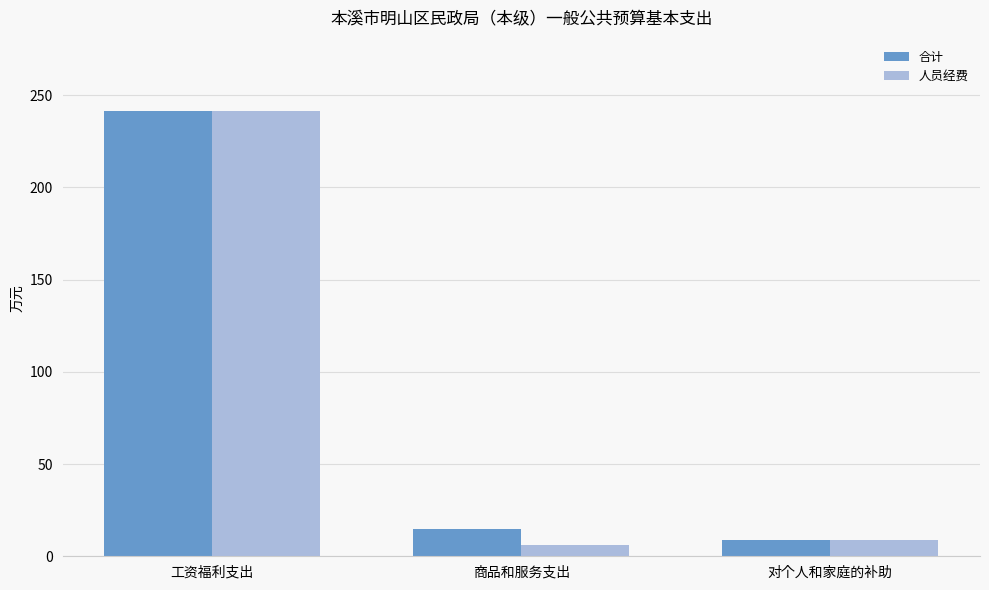

What is the difference between the highest and lowest values at 商品和服务支出?

8.2